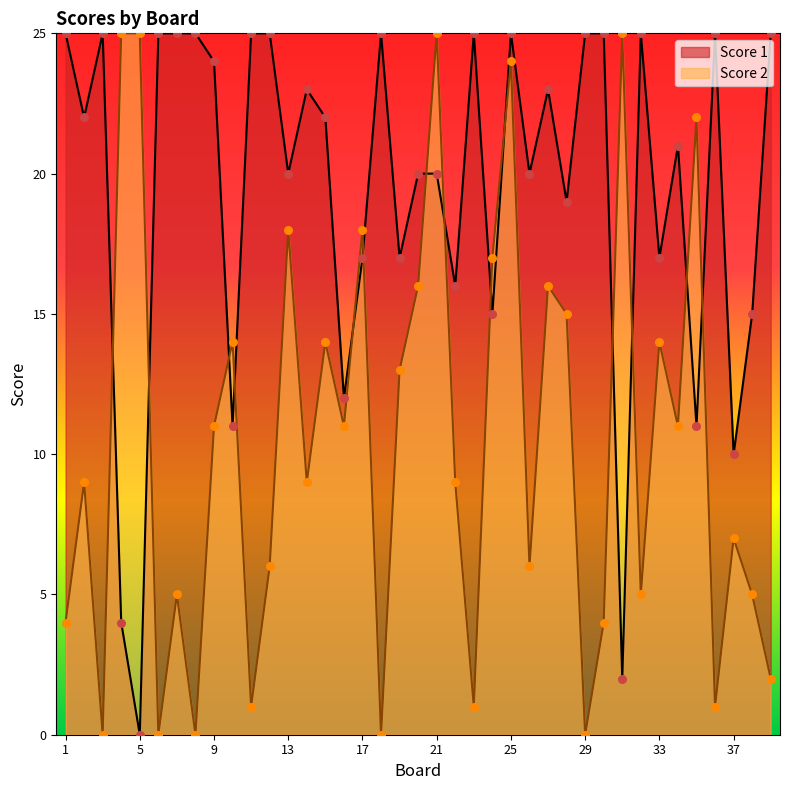

What is the total value across all series at 39?

27